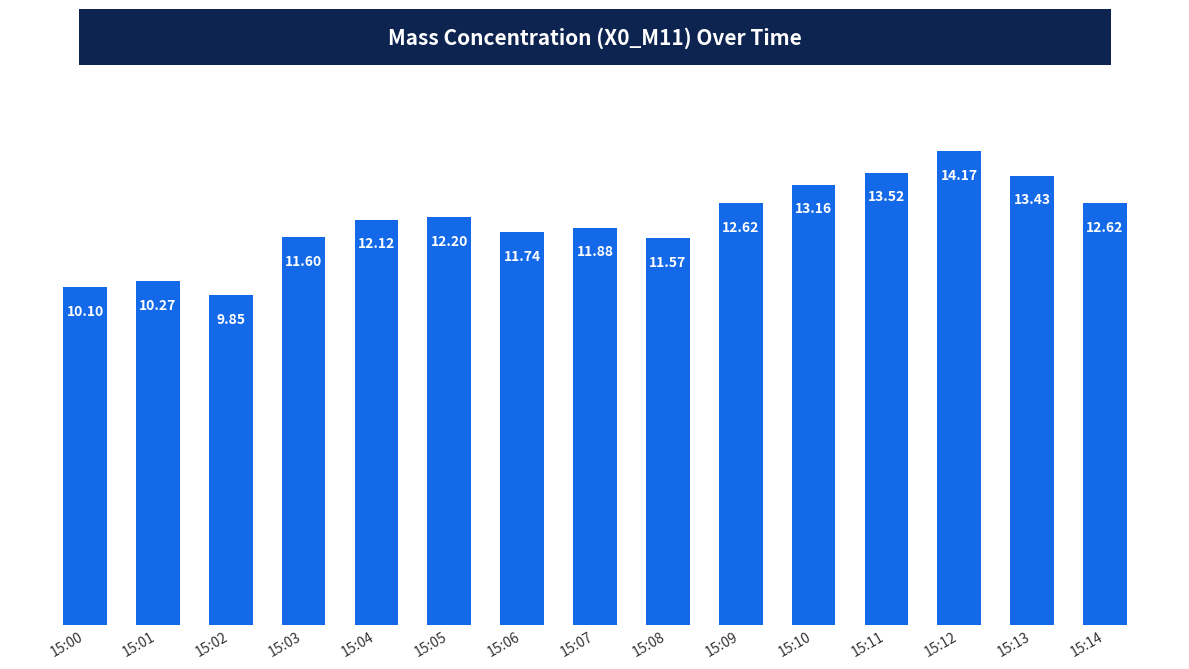

Which has a higher value, 15:04 or 15:08?

15:04